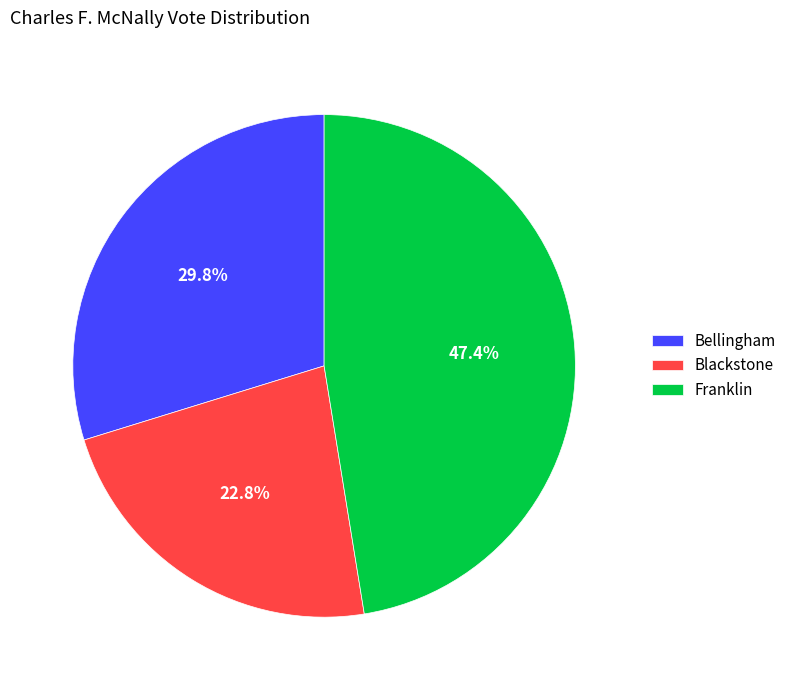

Count the number of slices in the pie.

3